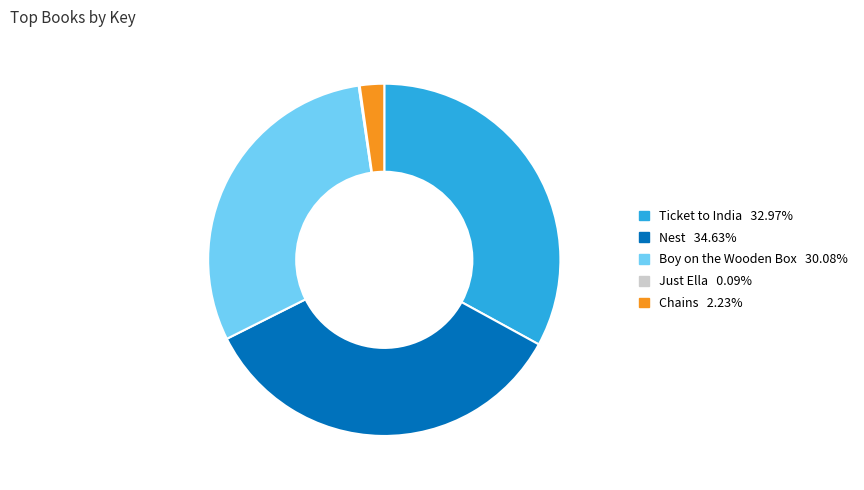

Approximately how many times larger is the value at Ticket to India compared to Chains?

14.8